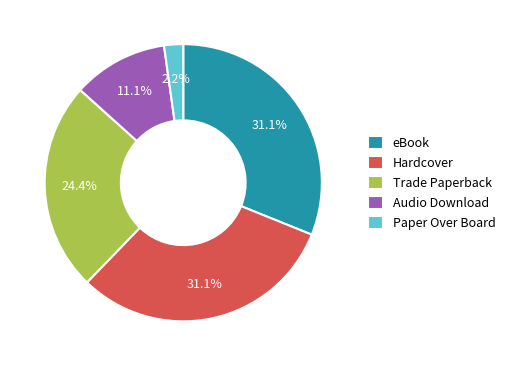

What percentage is NOT represented by Audio Download?

88.9%